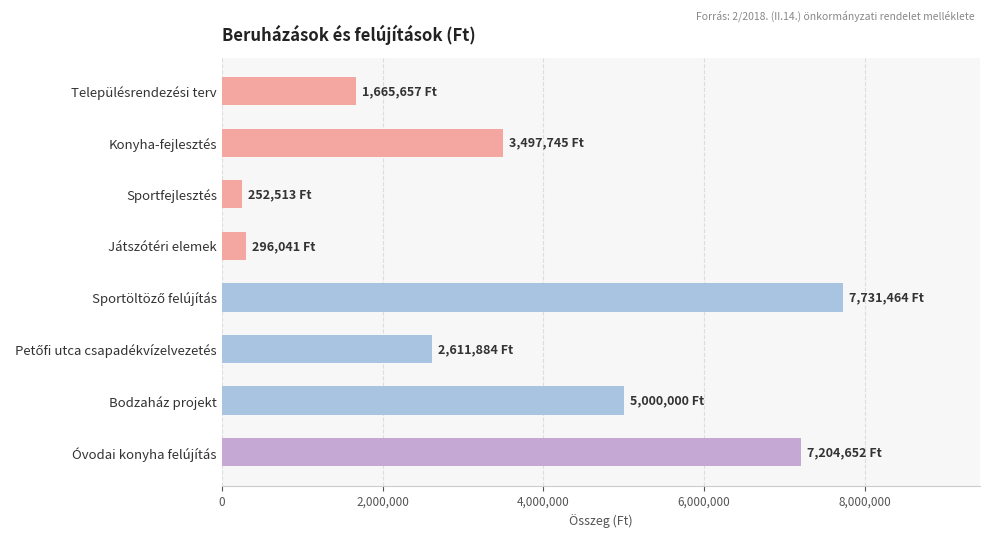

How many categories are shown in the chart?

8